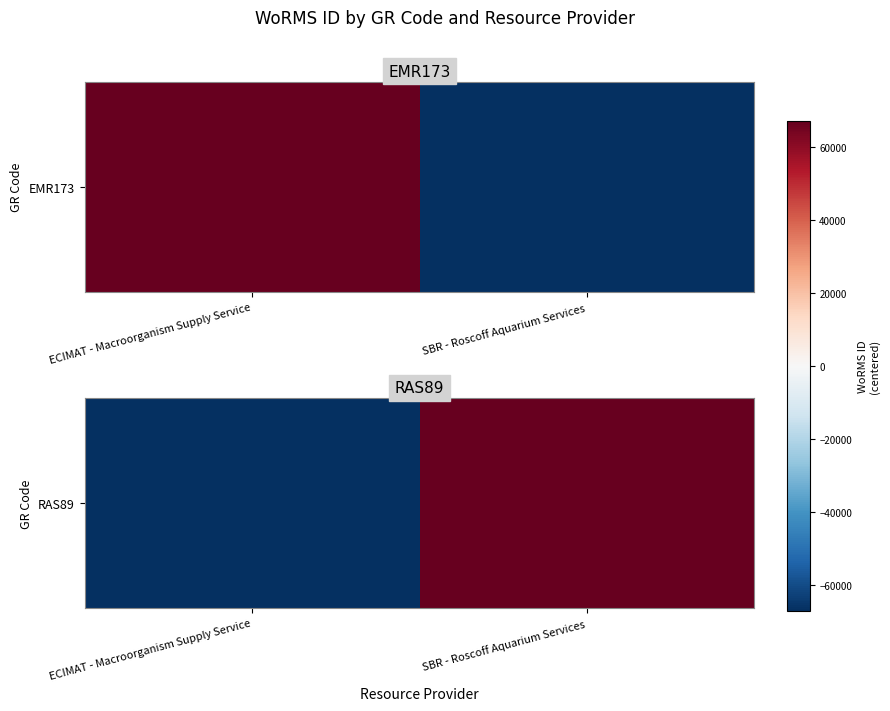

At which label does the data first exceed 67142?

SBR - Roscoff Aquarium Services